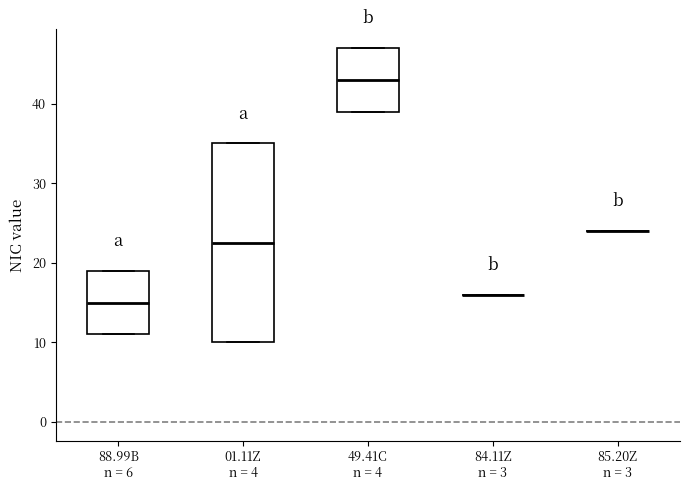

Reading left to right, read every box against the y-axis: the position of its median line, the range the box covers, and the ends of its whiskers. The values are not printed on the chart, so give them approximately, as read against the axis.

88.99B n = 6: median 15, box 11 to 19, whiskers 11 to 19
01.11Z n = 4: median 23, box 10 to 35, whiskers 10 to 35
49.41C n = 4: median 43, box 39 to 47, whiskers 39 to 47
84.11Z n = 3: box collapsed to a line at 16, whiskers 16 to 16
85.20Z n = 3: box collapsed to a line at 24, whiskers 24 to 24